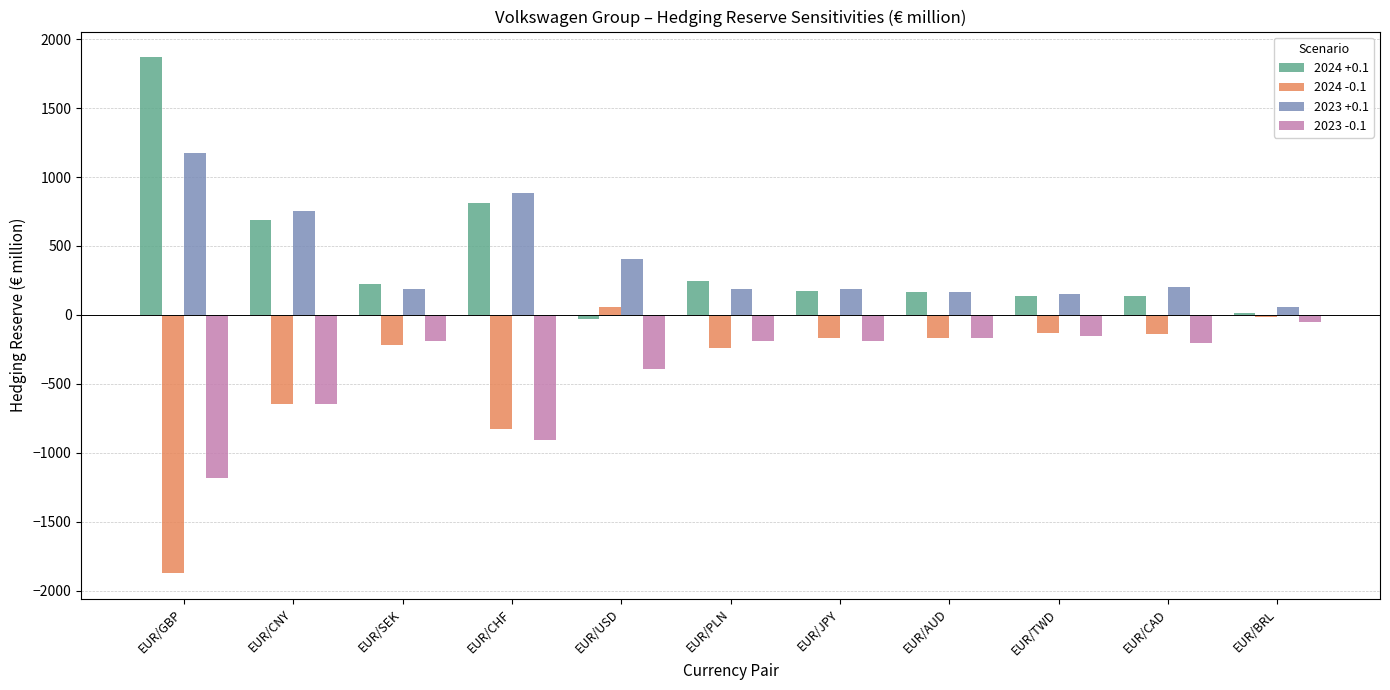

What is the value of the 2024 -0.1 bar at the 10th from the left?

-139